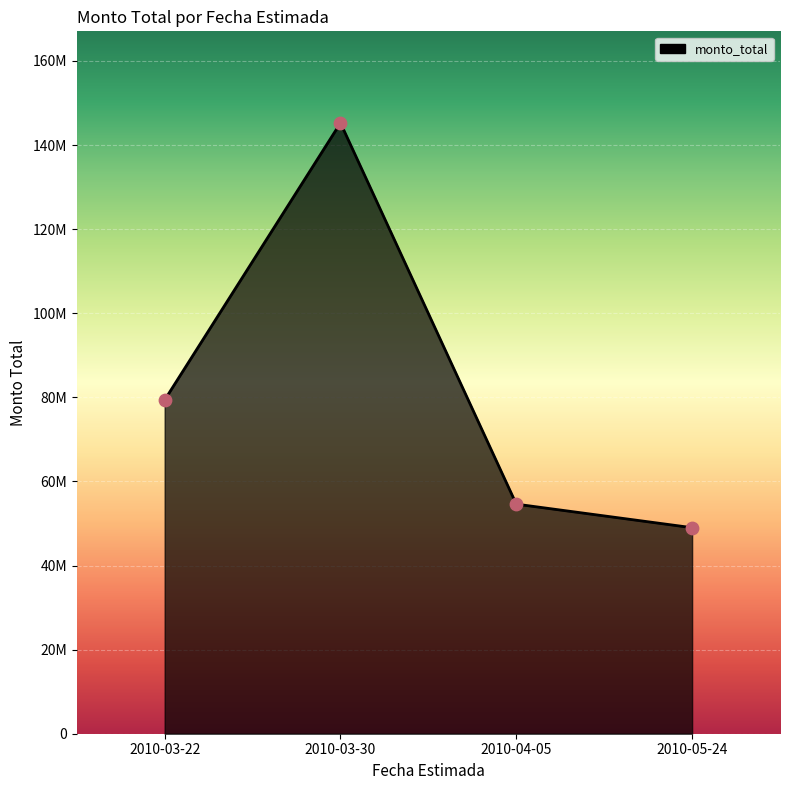

What is the ratio of the value at 2010-05-24 to the value at 2010-03-30?

0.3